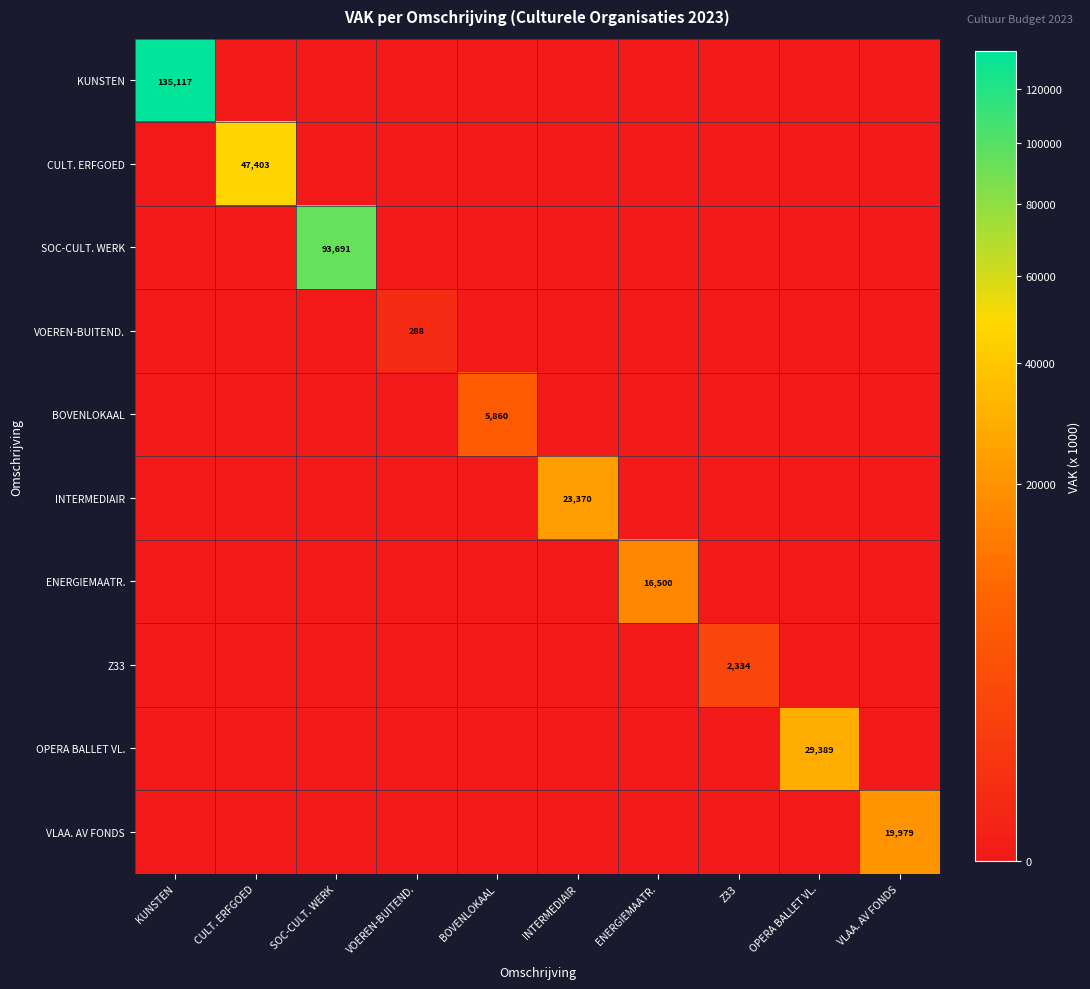

True or false: ENERGIEMAATR. has a value of 16500 at ENERGIEMAATR..

True